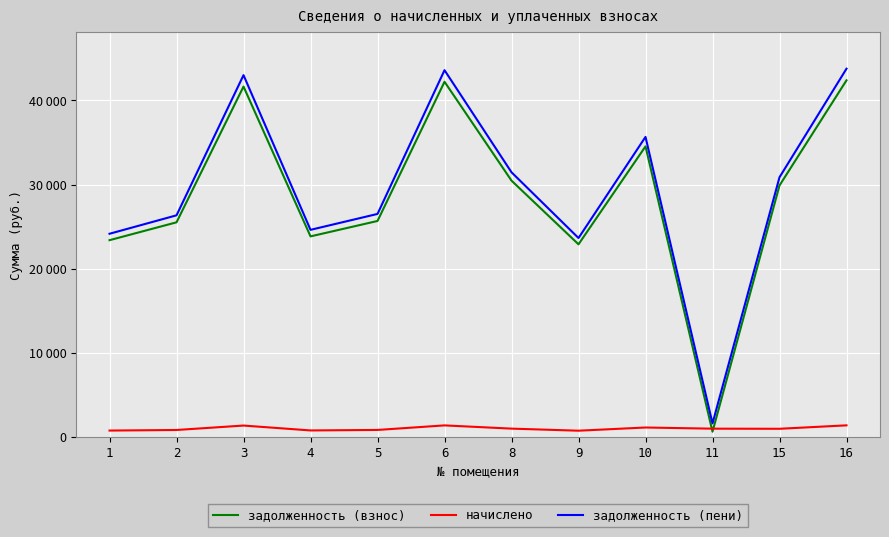

What are all the series names shown in the legend?

задолженность (взнос), начислено, задолженность (пени)